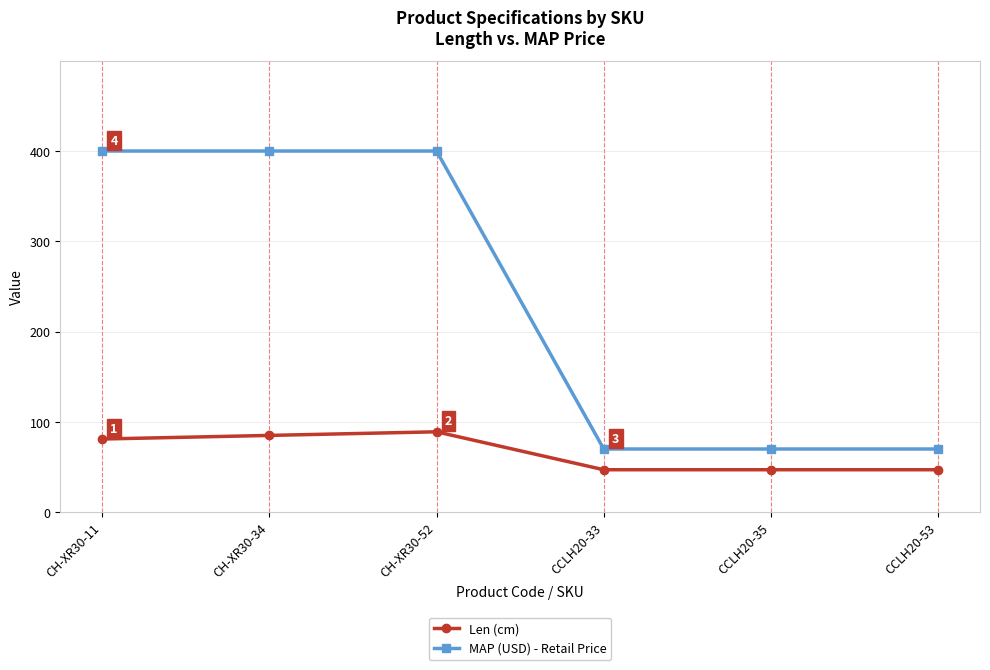

True or false: Len (cm) has a value of 153.4 at CH-XR30-52.

False